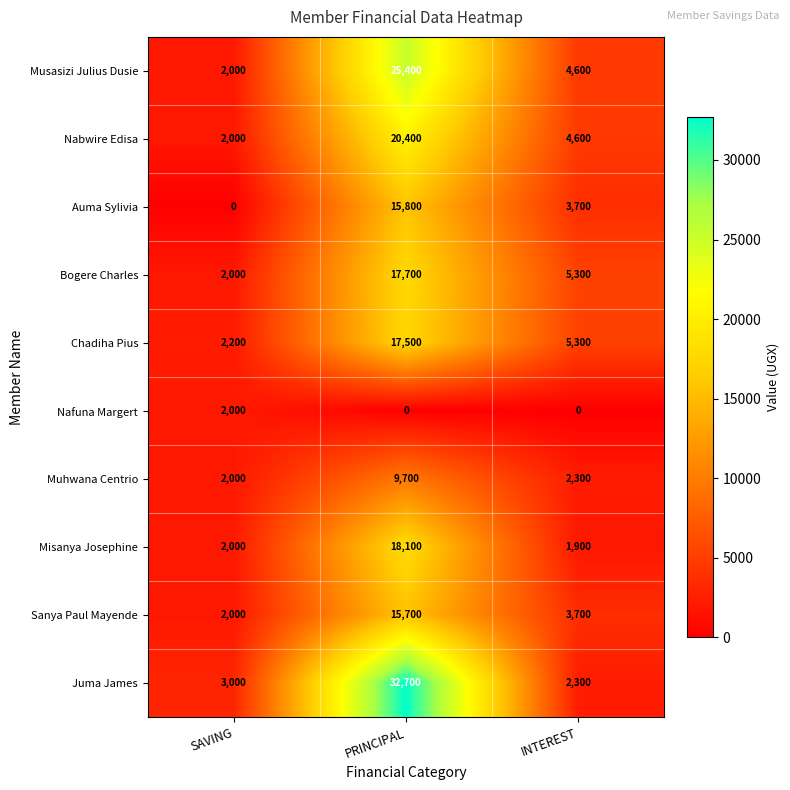

What is the difference between the highest and lowest values at PRINCIPAL?

32700